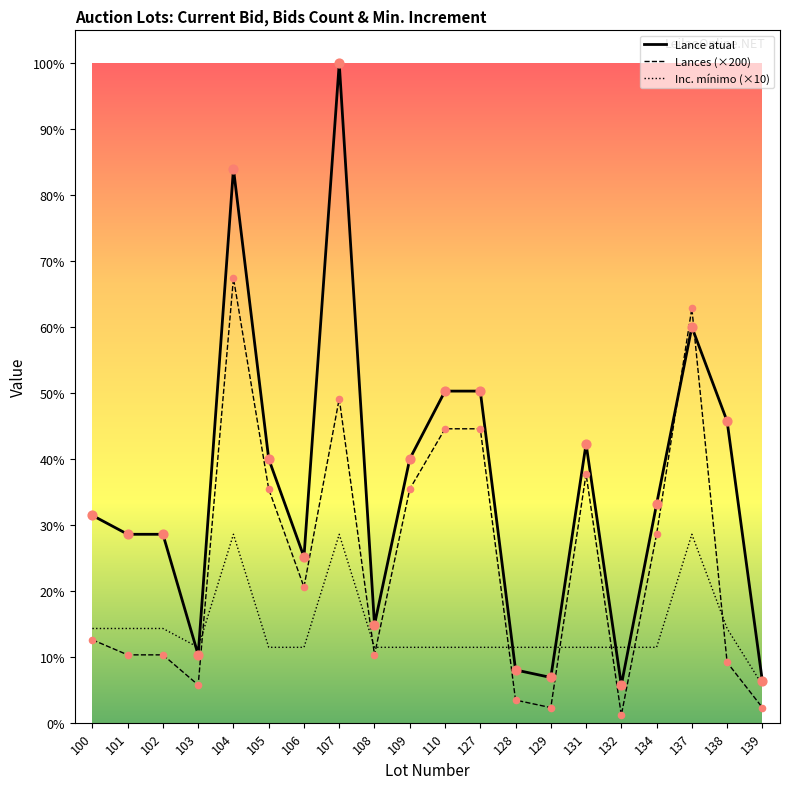

What are all the series names shown in the legend?

Lance atual, Lances (×200), Inc. mínimo (×10)